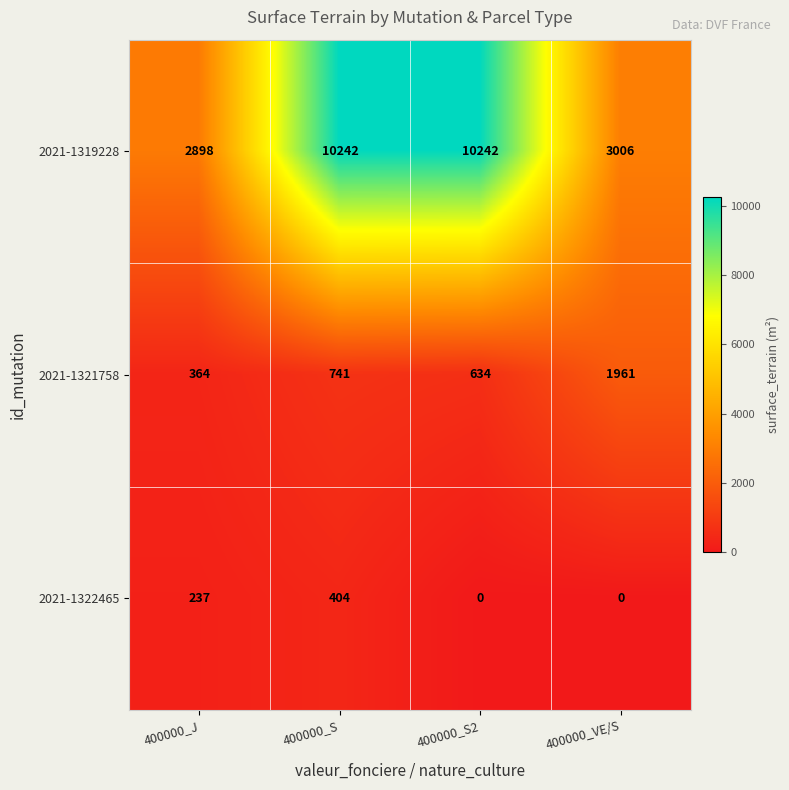

How many distinct data groups are displayed?

3